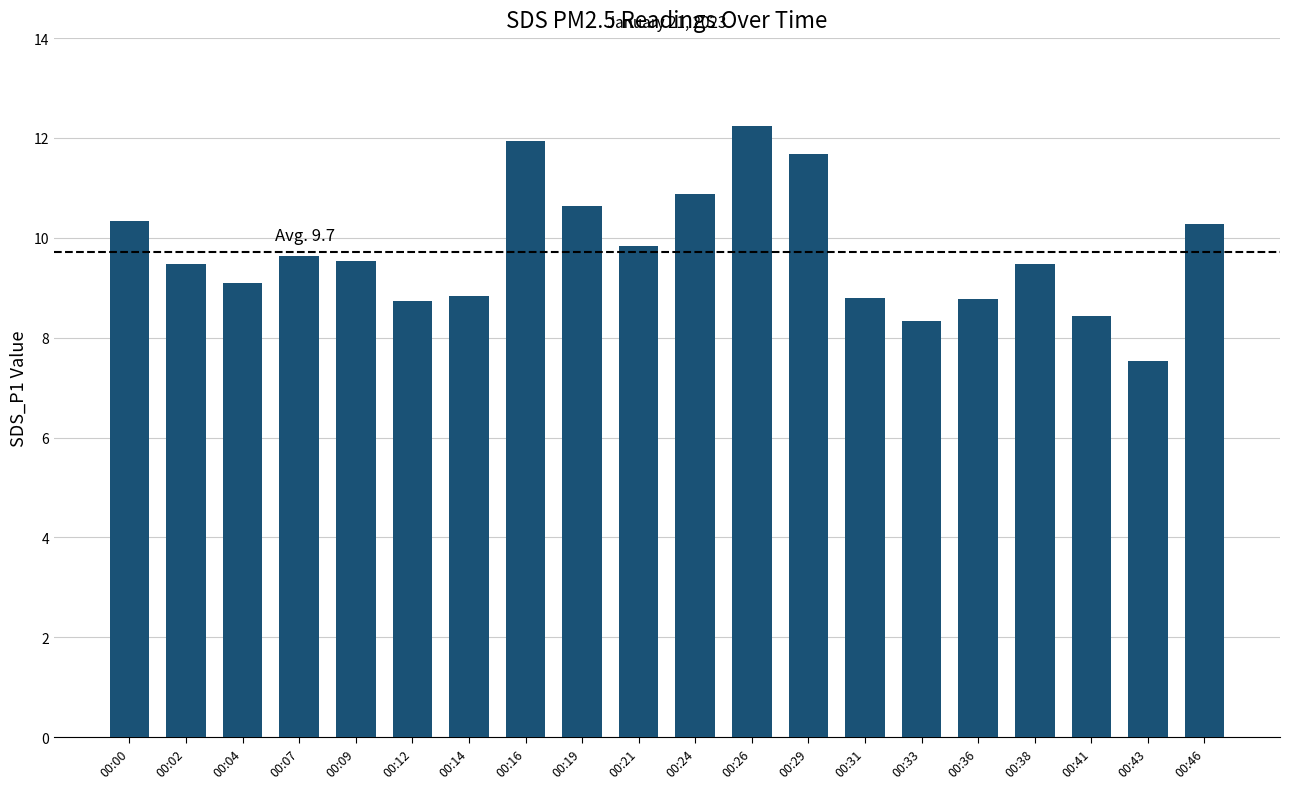

What is the difference between the values at 00:00 and 00:12?

1.6